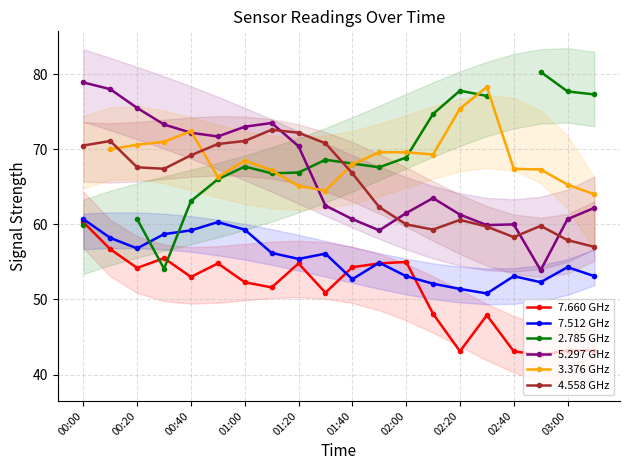

Count the number of categories in the chart.

20